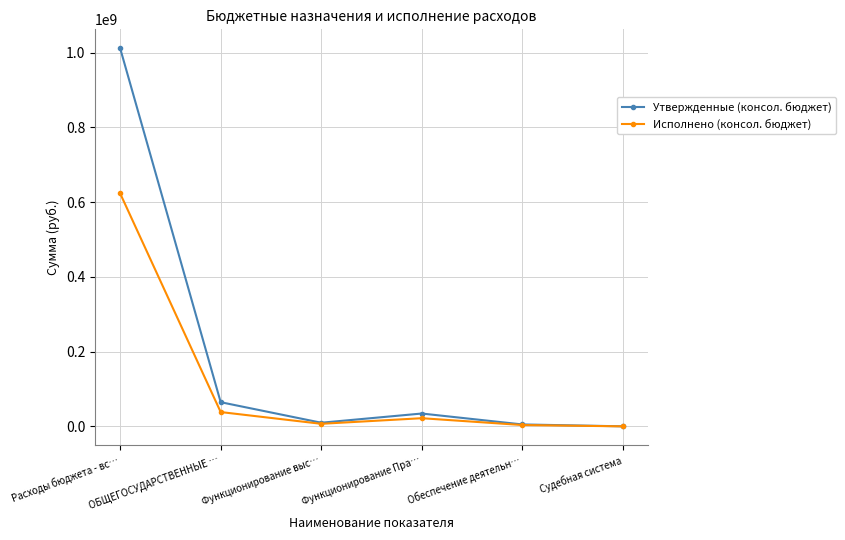

What is the difference between the second highest and second lowest values in the Исполнено (консол. бюджет) series?

34730926.0